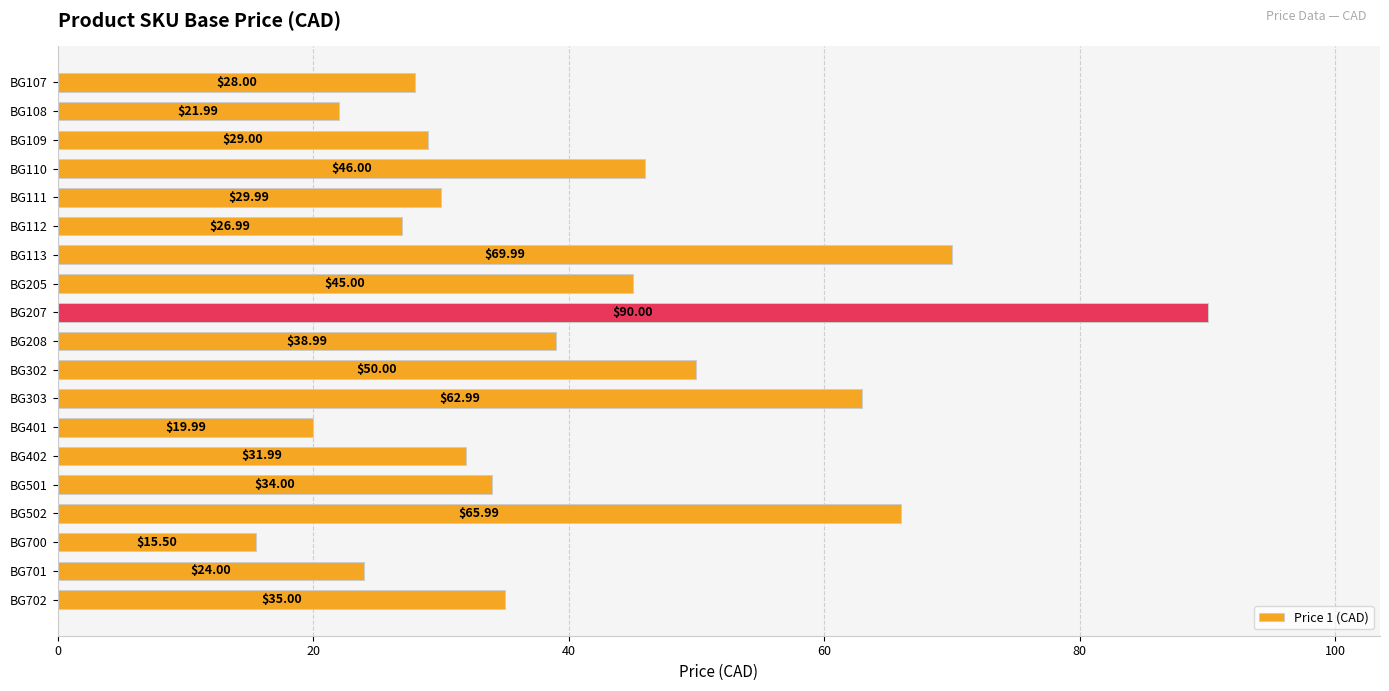

Are the bars horizontal?

Yes